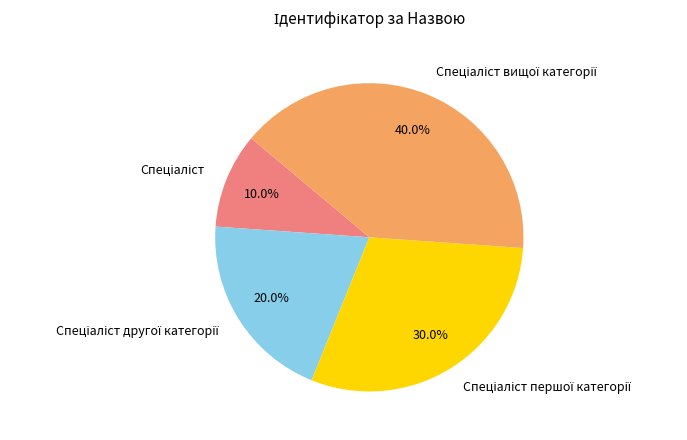

Does any single category account for the majority?

No